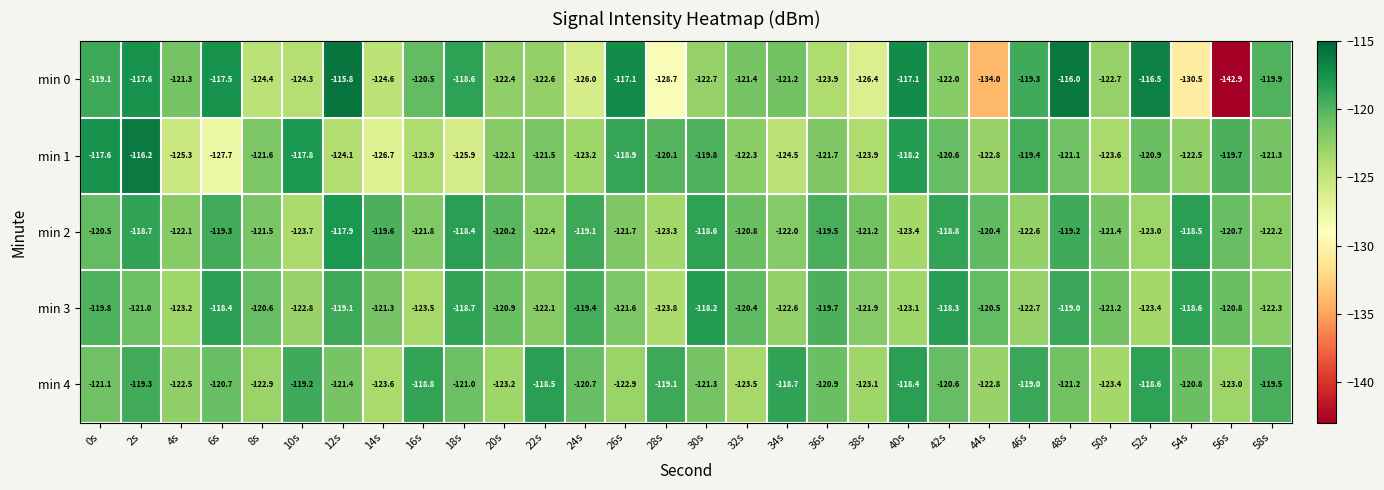

What is the lowest value of the min 1 series?

-127.7